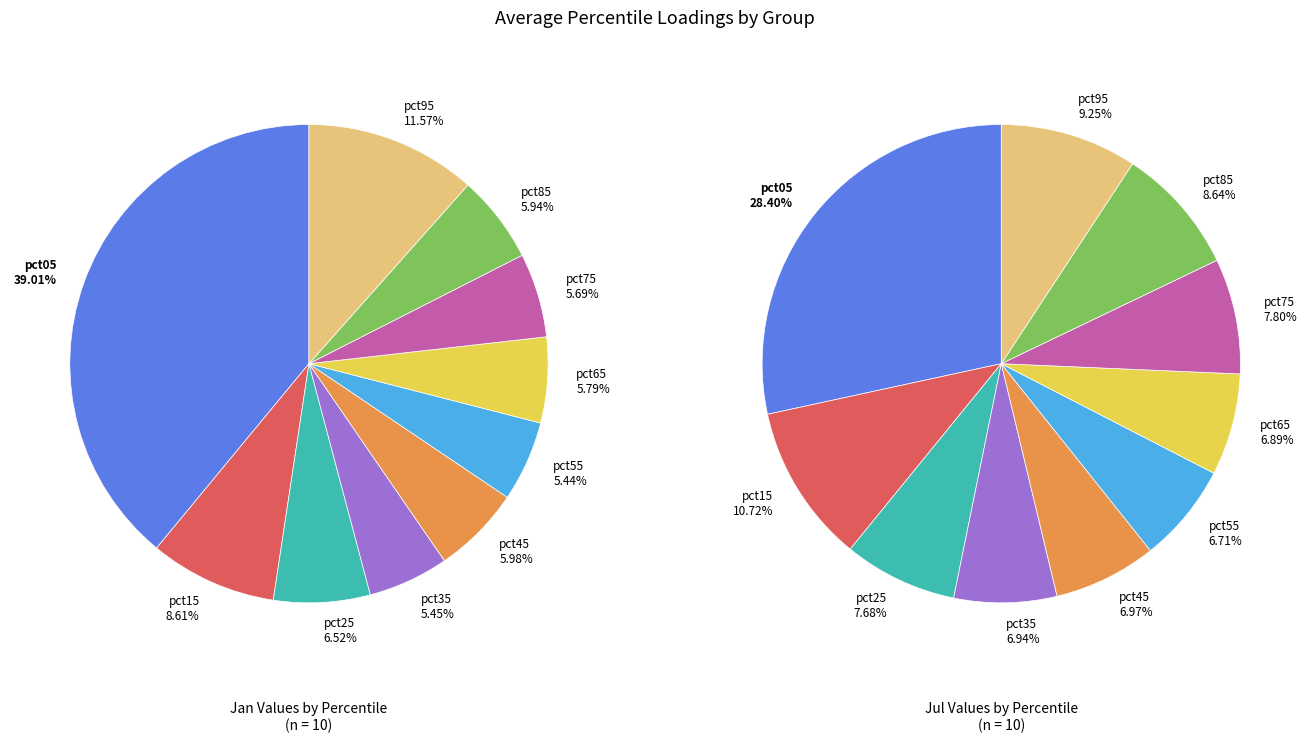

Does pct15 represent more than half of the total?

No